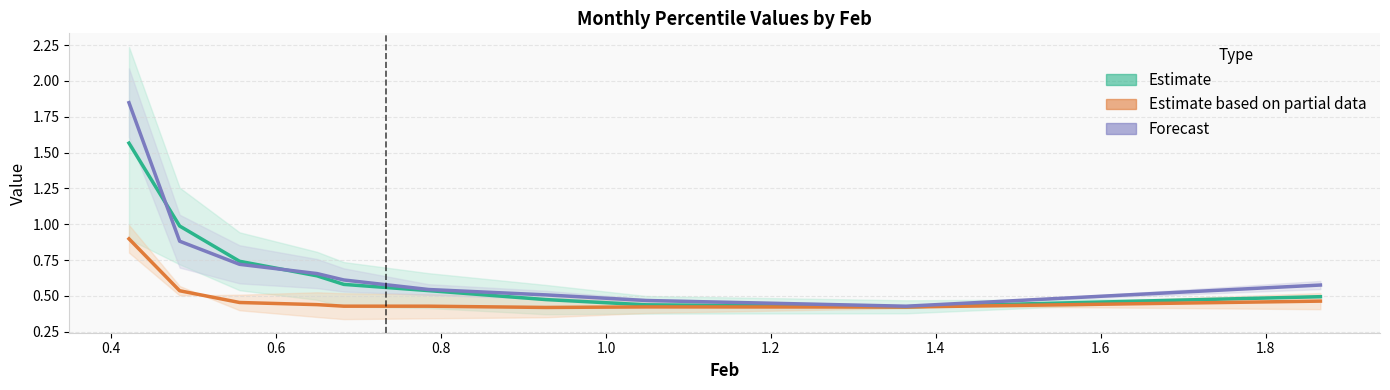

Which series has the largest range (max minus min)?

Forecast (mid)